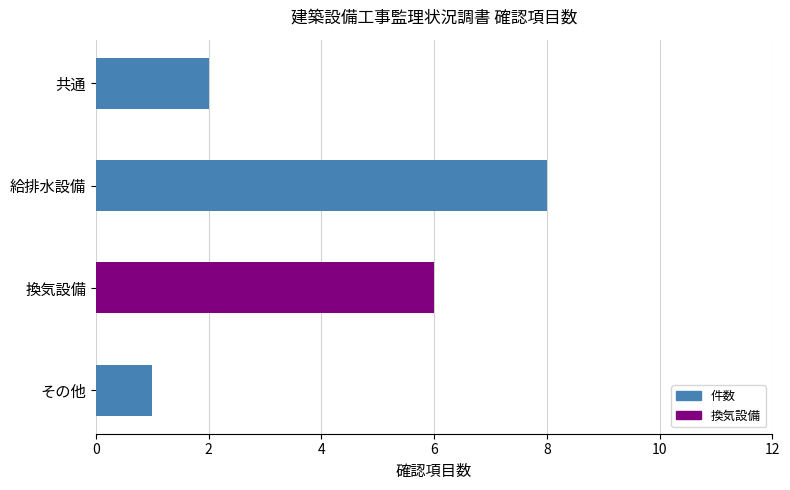

List the labels in order of value, largest first.

給排水設備, 換気設備, 共通, その他